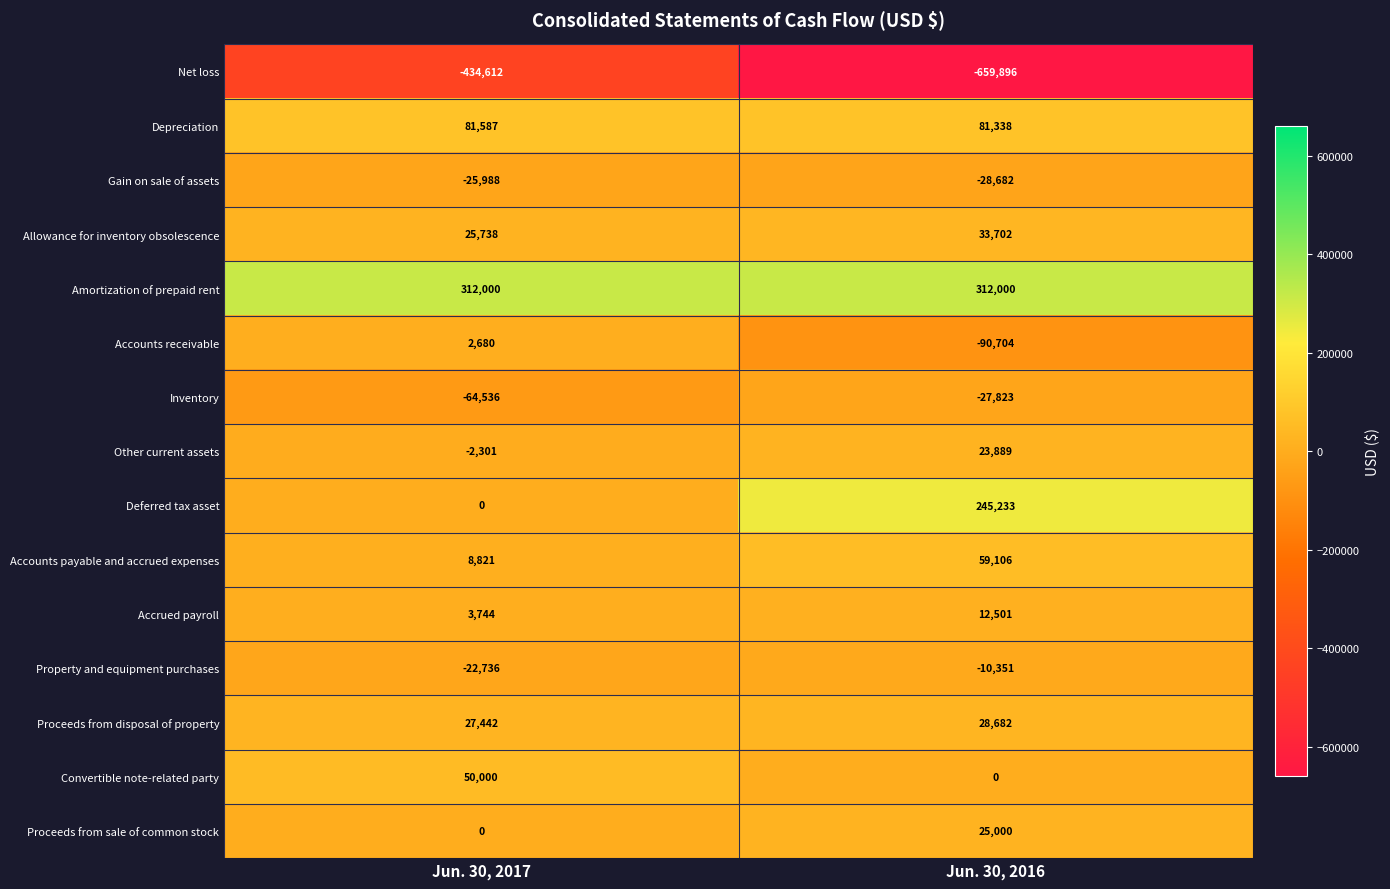

Between Jun. 30, 2017 and Jun. 30, 2016, which series saw the biggest shift?

Deferred tax asset